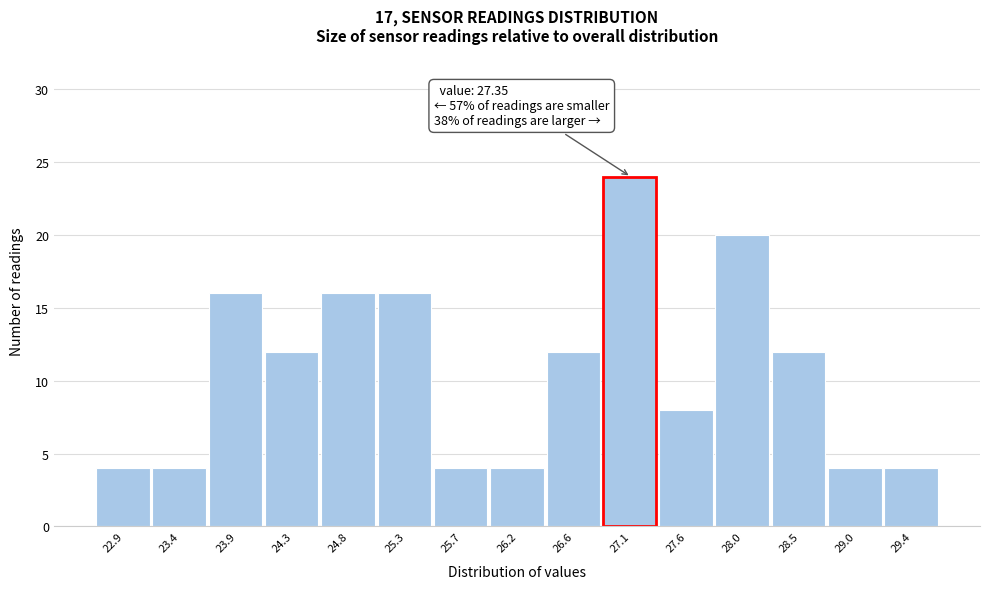

Reading left to right, what are all the values shown in this chart?

4	4	16	12	16	16	4	4	12	24	8	20	12	4	4